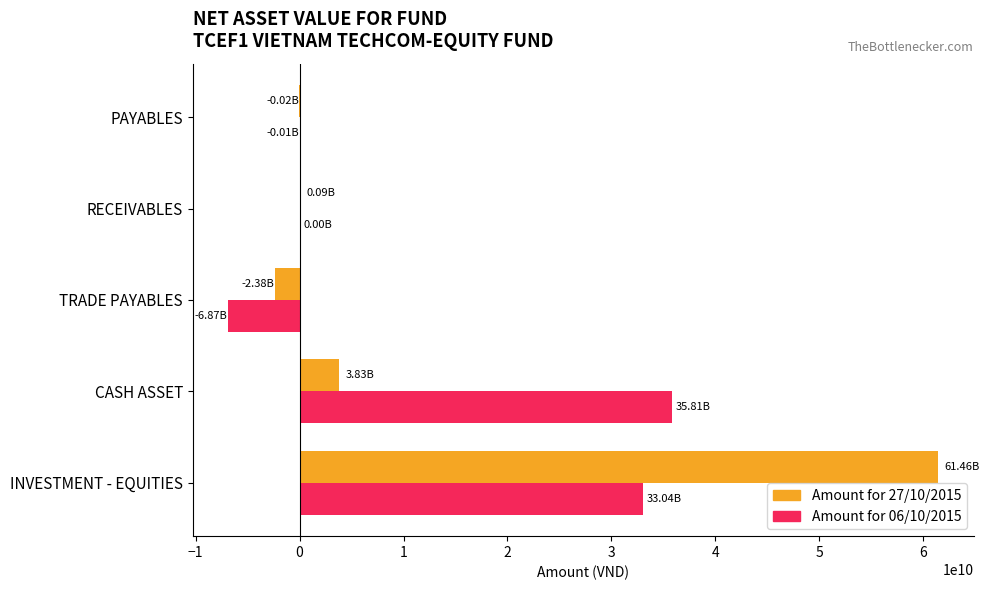

What are all the series names shown in the legend?

Amount for 27/10/2015, Amount for 06/10/2015